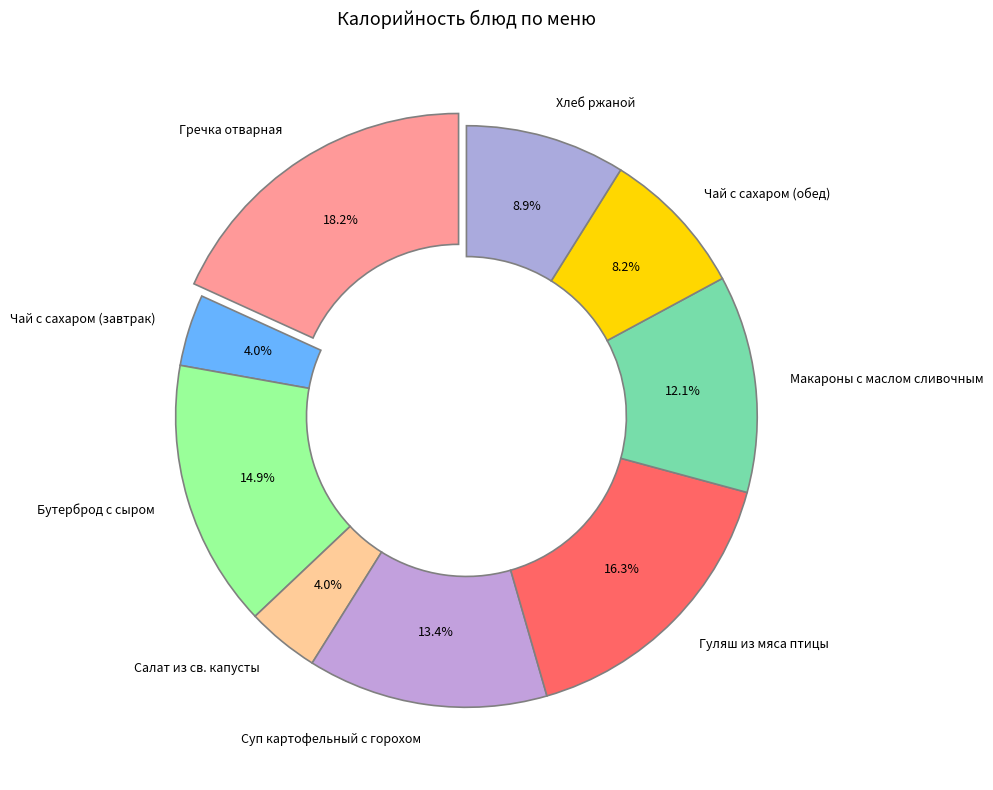

Approximately how many times larger is the value at Макароны с маслом сливочным compared to Салат из св. капусты?

3.0